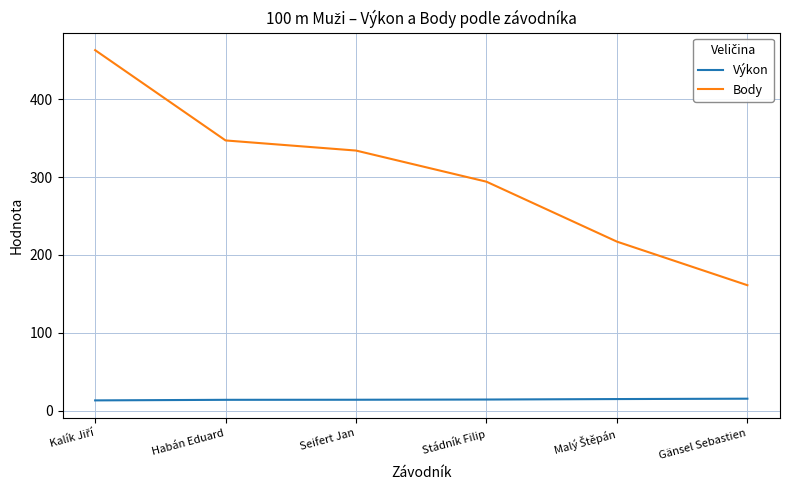

What is the greatest value displayed?

463.0